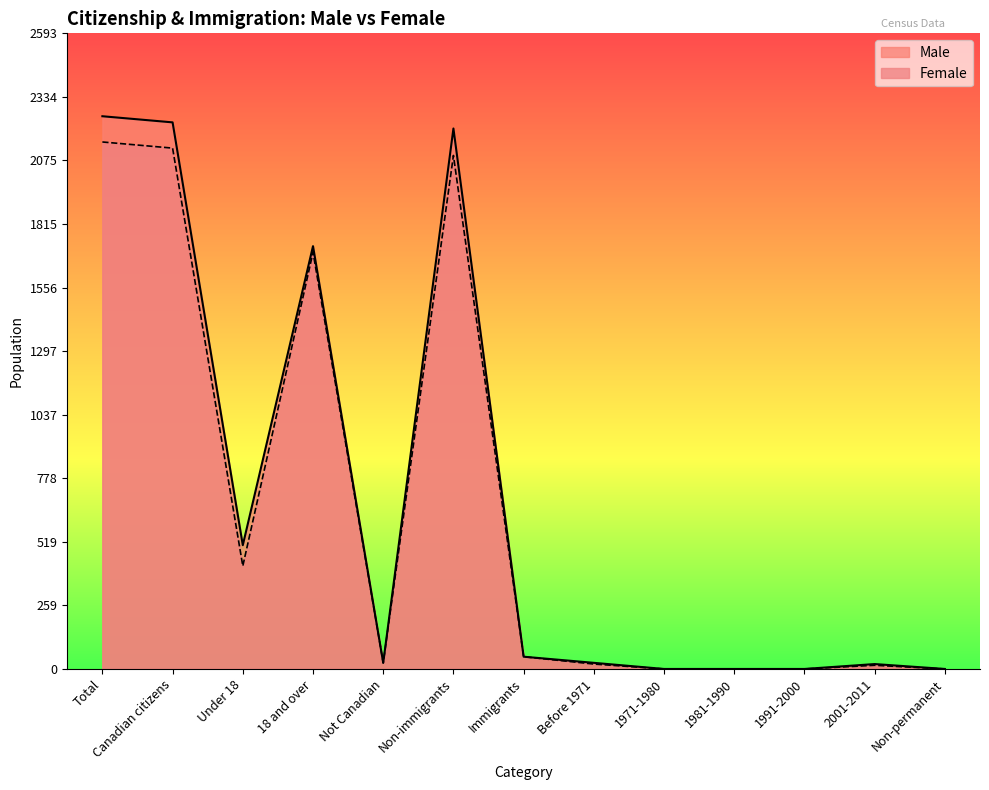

Read the Female value at Not Canadian, to the nearest 10.

20